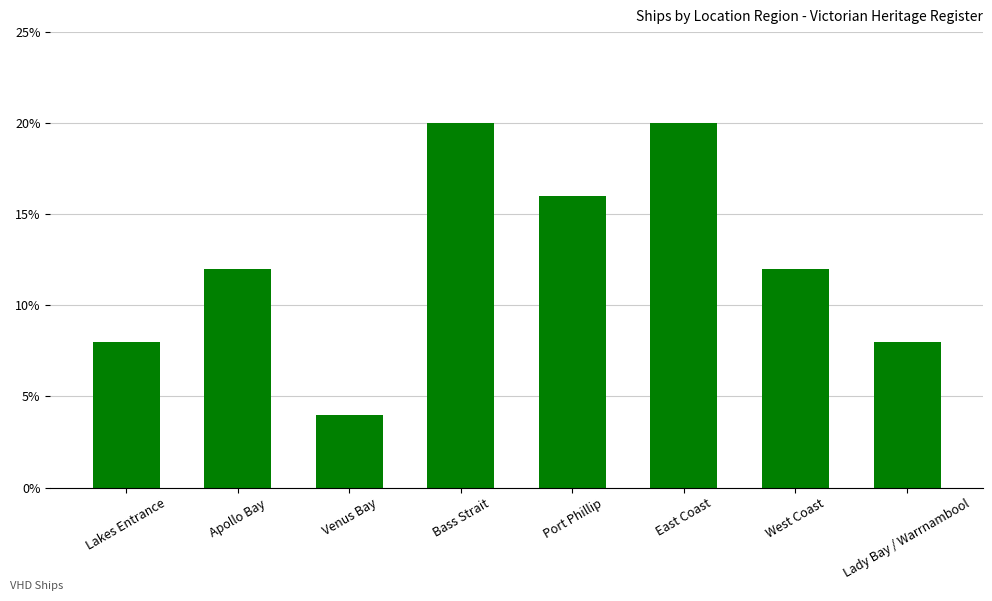

Are the bars horizontal?

No